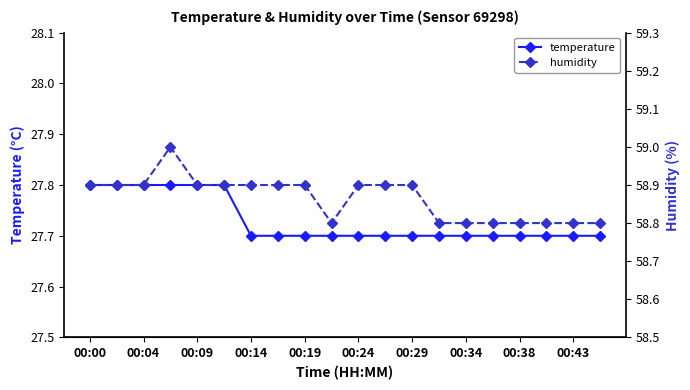

True or false: temperature has a value of 45.6 at 00:29.

False